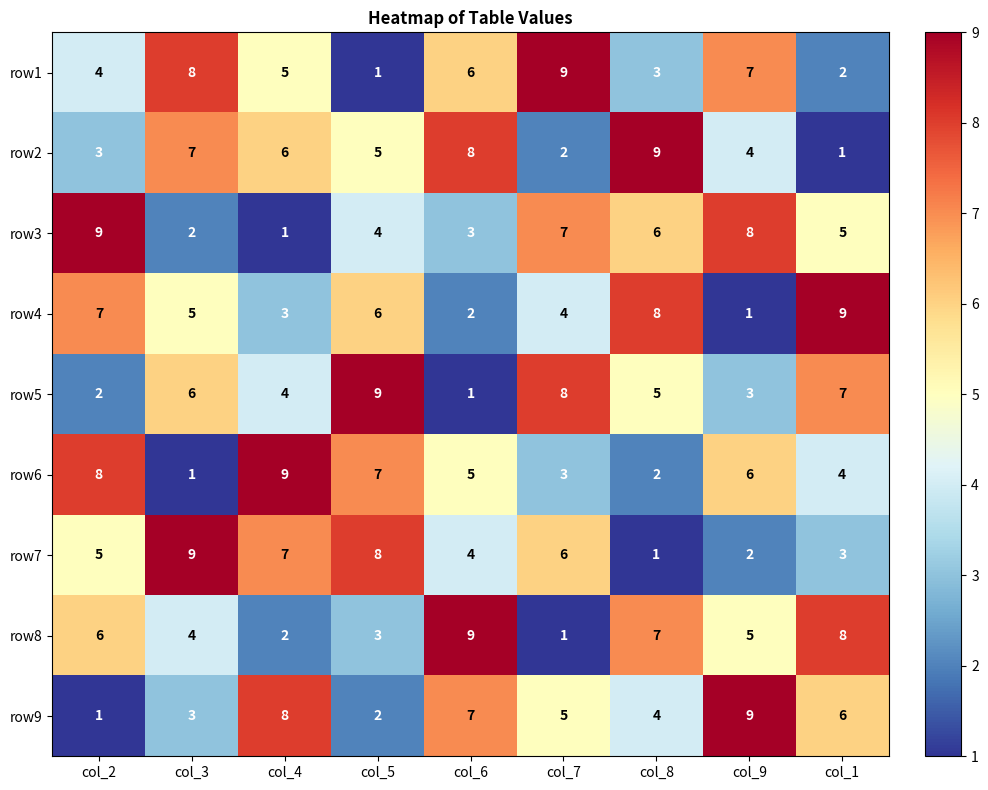

What is the difference between the highest and lowest values at col_9?

8